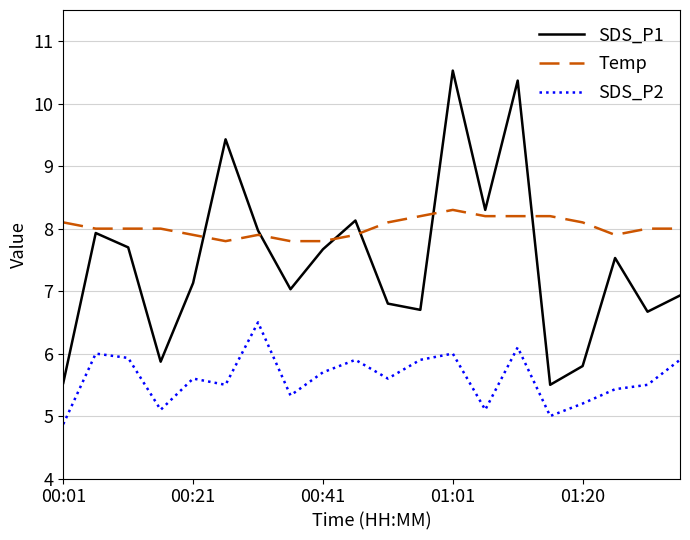

Which series has the largest range (max minus min)?

SDS_P1